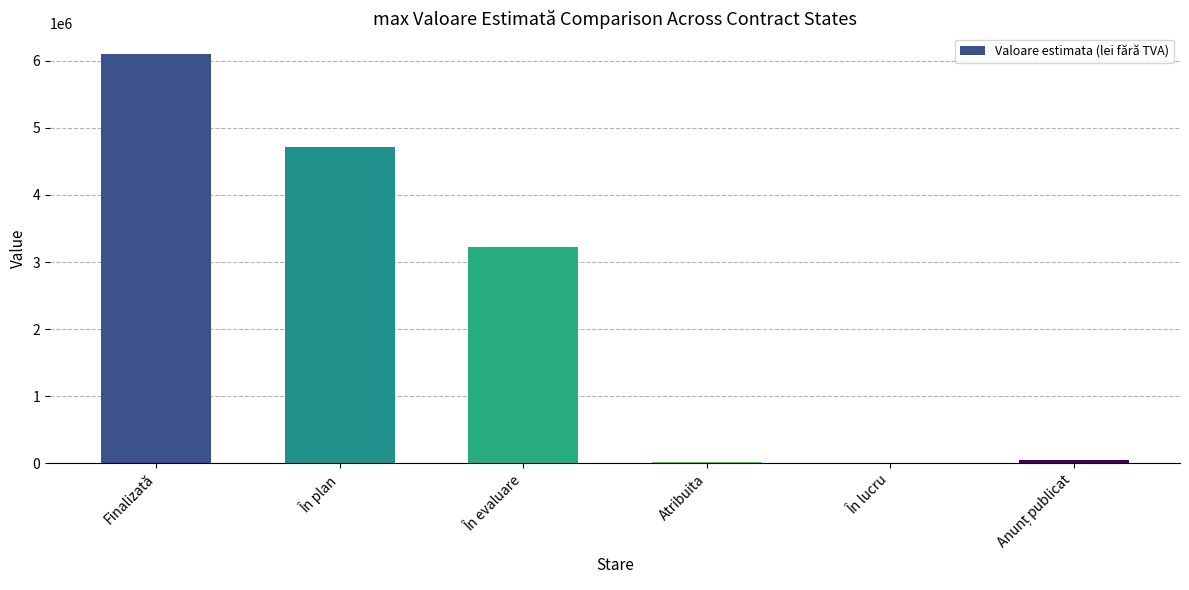

What is the sum of the values at În lucru and În evaluare?

3230405.5